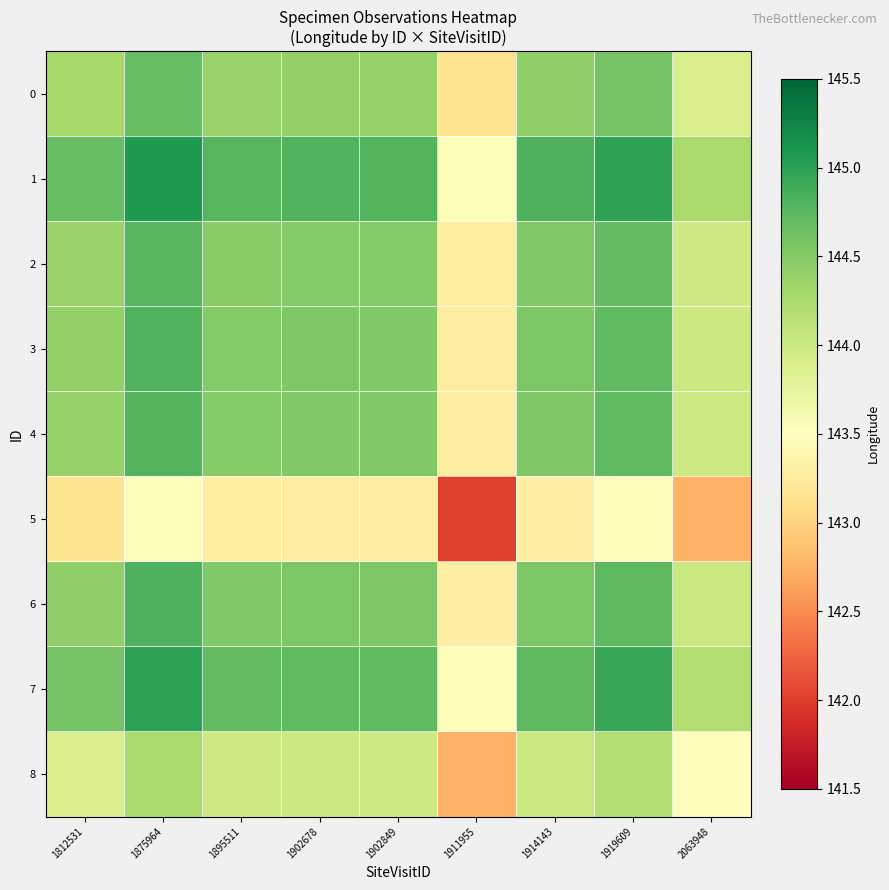

At which category does the chart reach its minimum across all series?

1911955